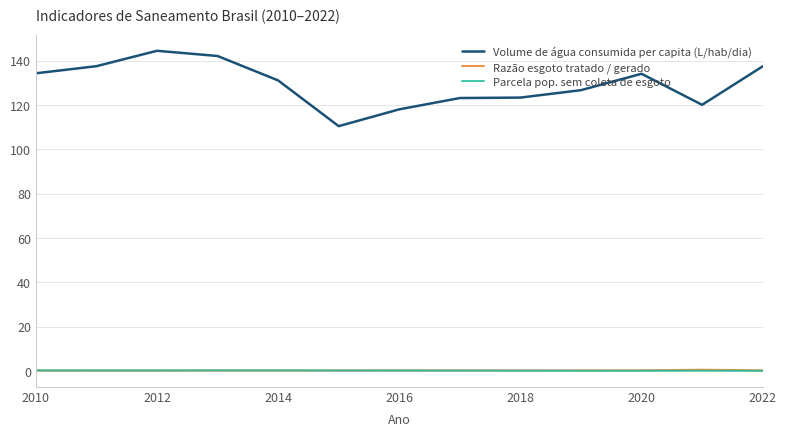

True or false: Volume de água consumida per capita (L/hab/dia) and Parcela pop. sem coleta de esgoto intersect in this chart.

False